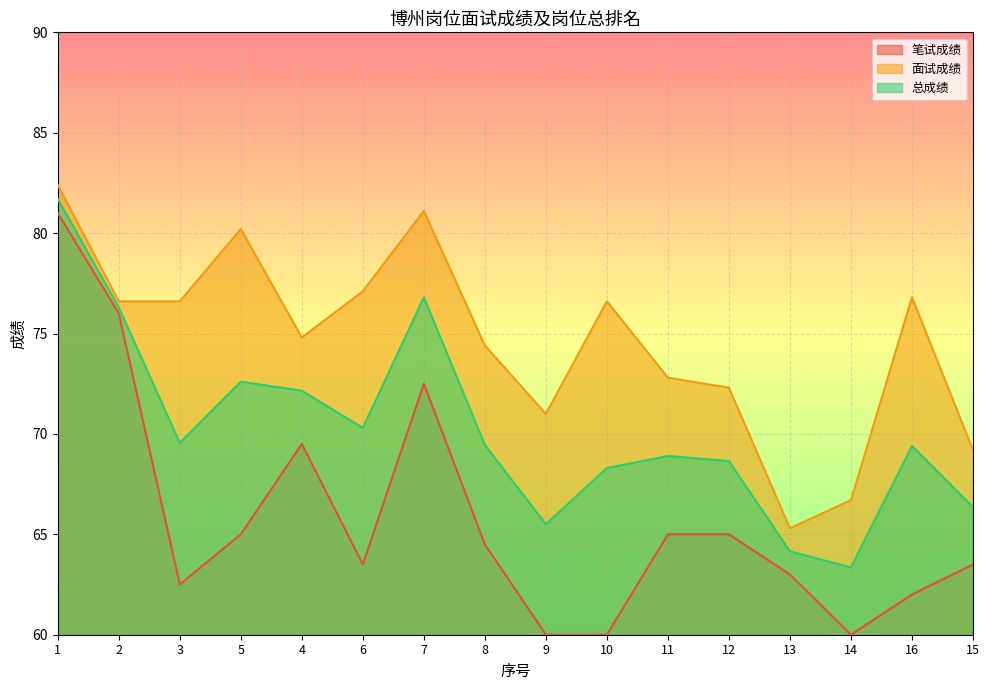

What position from the left is 10?

10